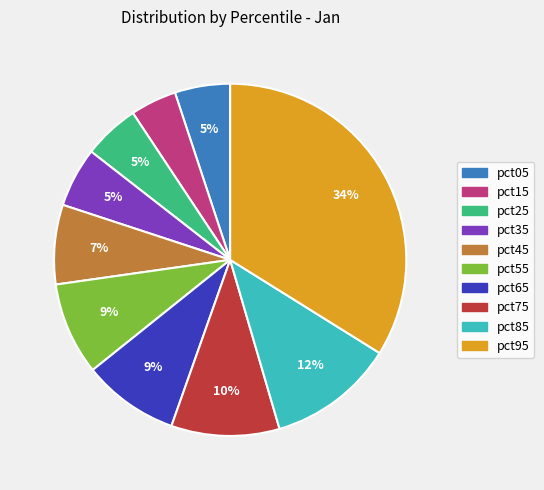

To the nearest percent, what is the difference between the pct25 and pct65 slice percentages?

4%